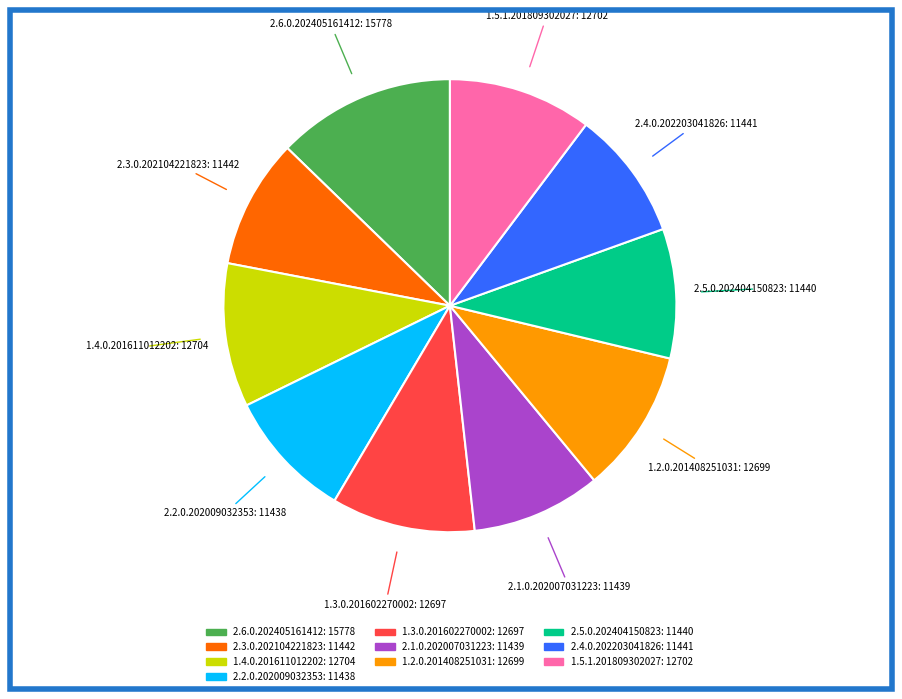

Which category has the biggest portion of the pie?

2.6.0.202405161412